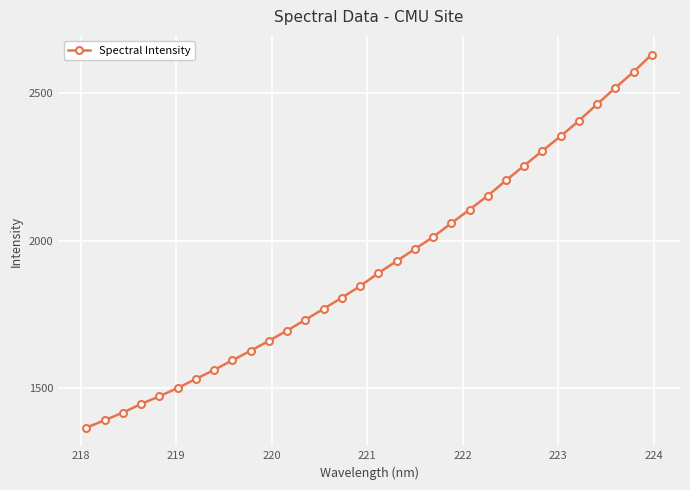

What is the minimum value shown in the chart?

1365.2